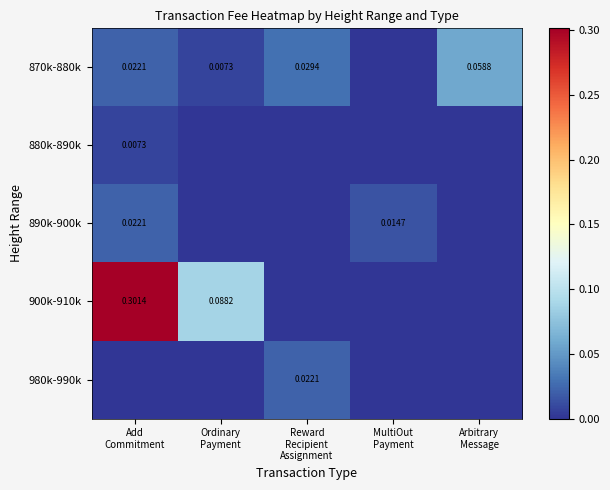

The value of 890k-900k at MultiOut Payment is 0.0. True or false?

False